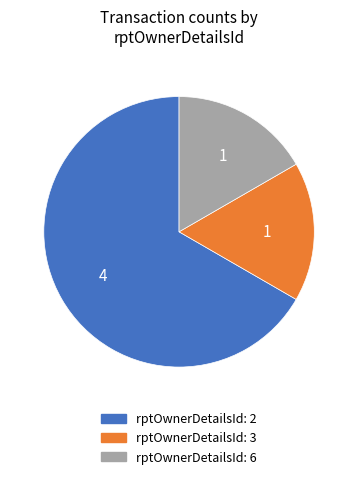

Which slice is the largest?

rptOwnerDetailsId: 2